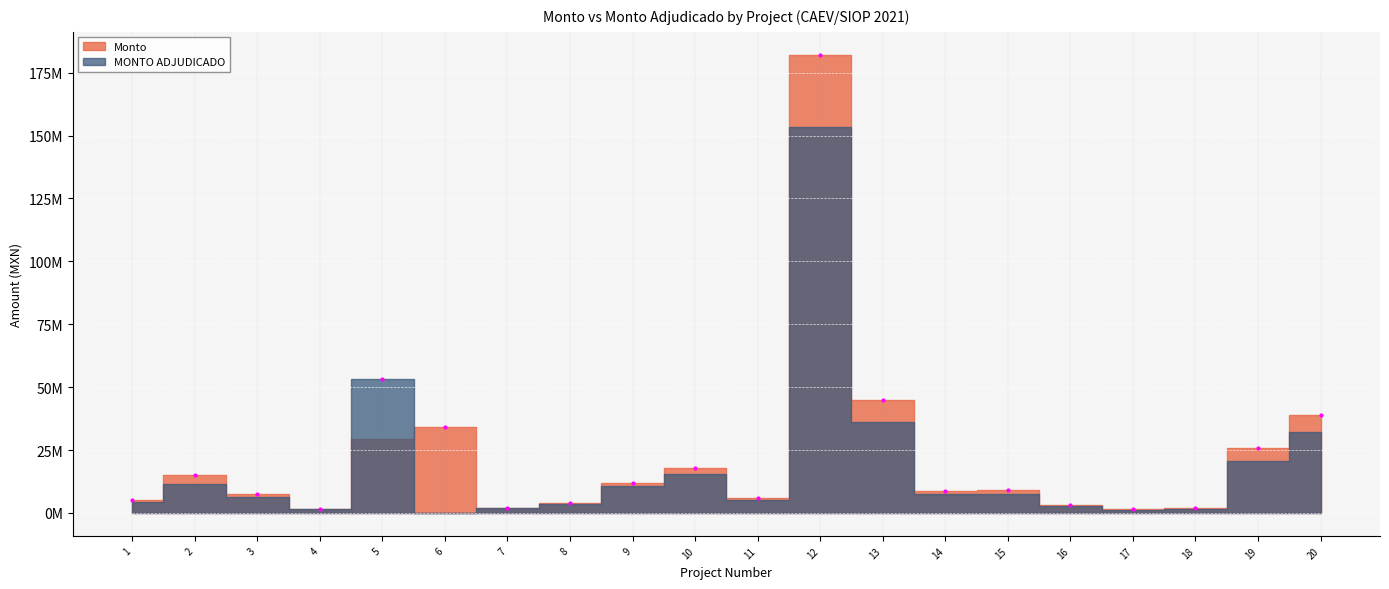

Where do Monto and MONTO ADJUDICADO first cross each other?

4 and 5